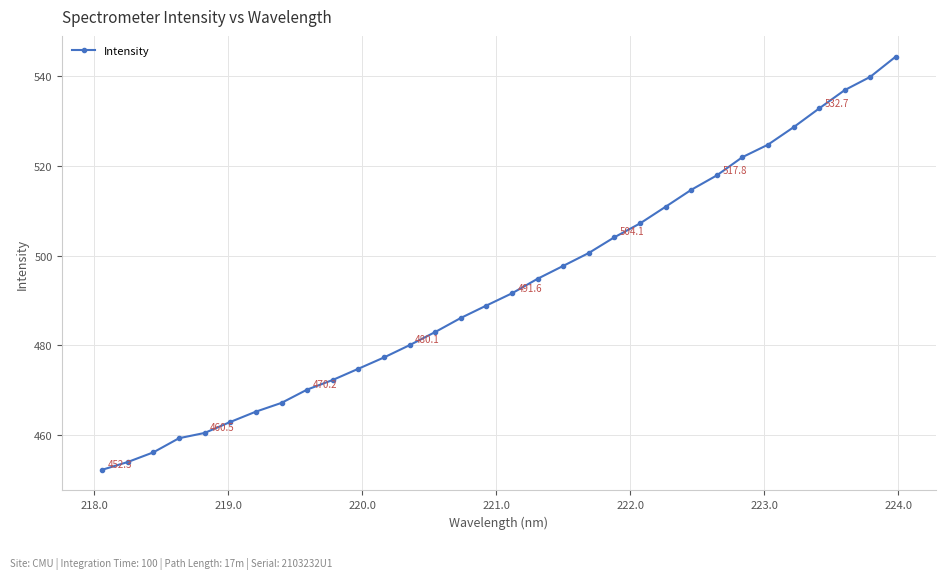

What is the minimum value shown in the chart?

452.3